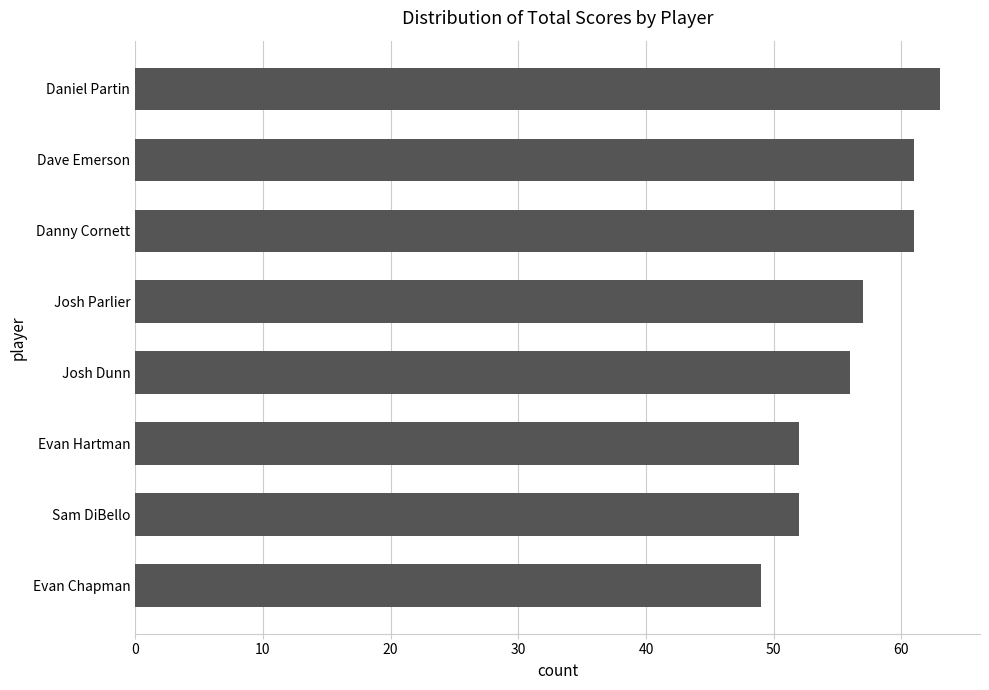

Is it true that the value at Daniel Partin is 92?

False